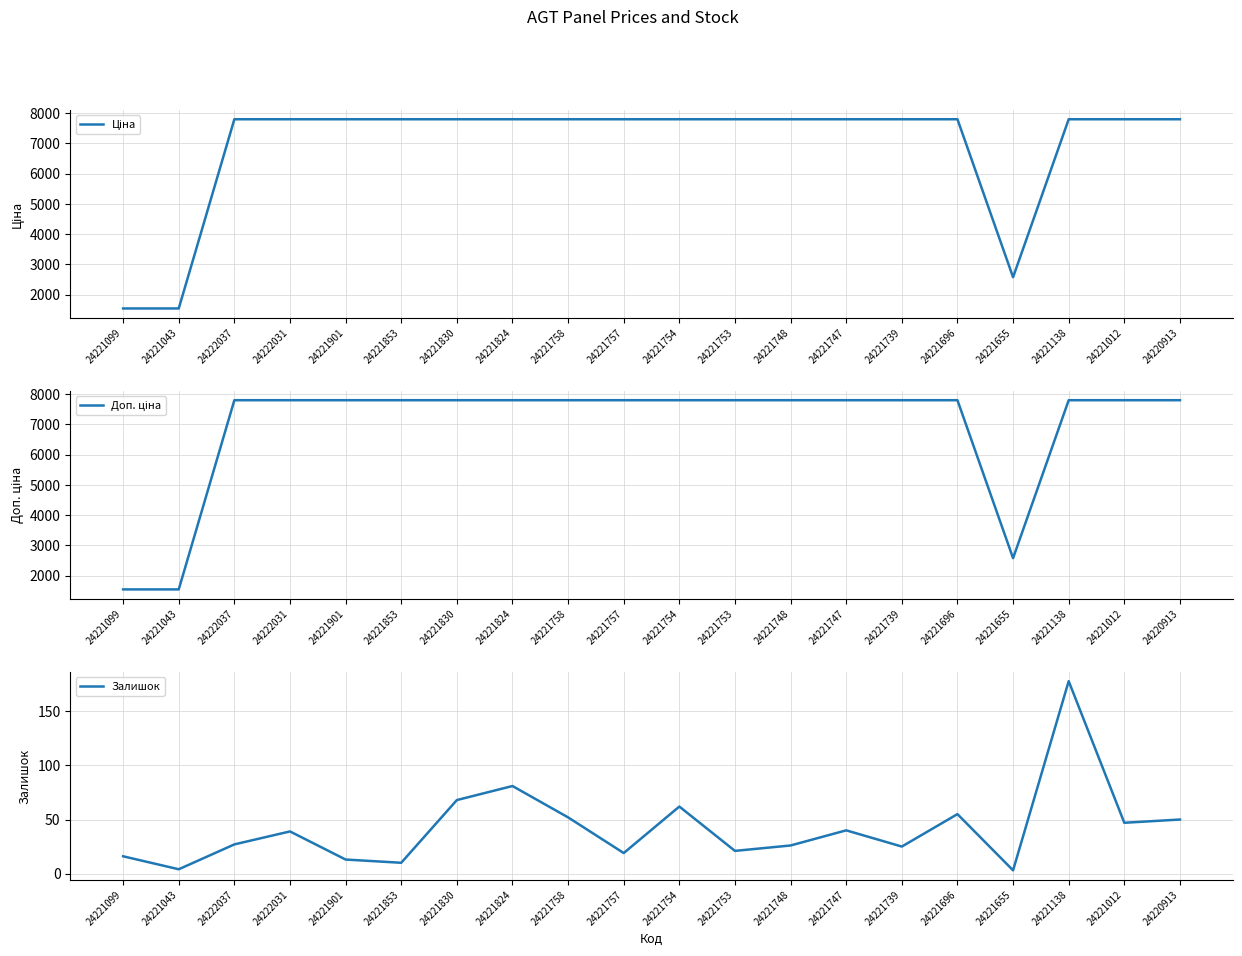

Does the chart display data point markers on the line(s)?

No